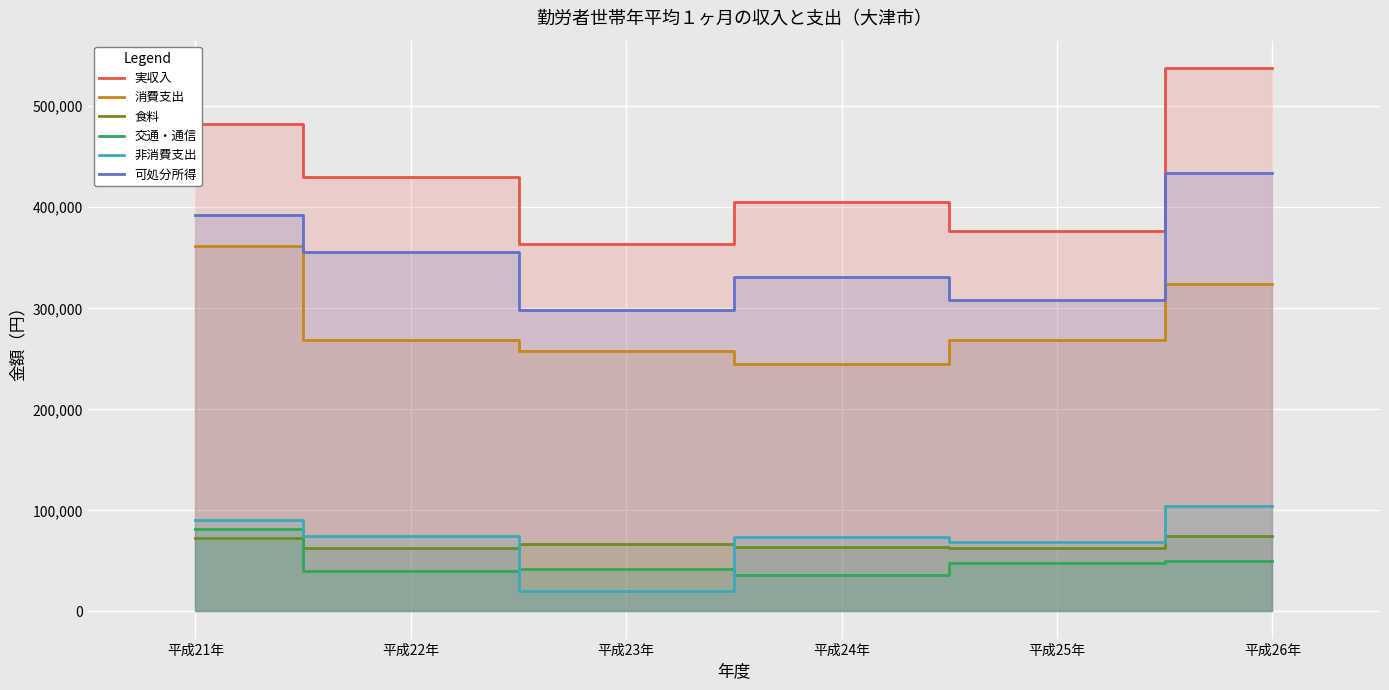

What is the difference between the second highest and second lowest values in the 非消費支出 series?

21918